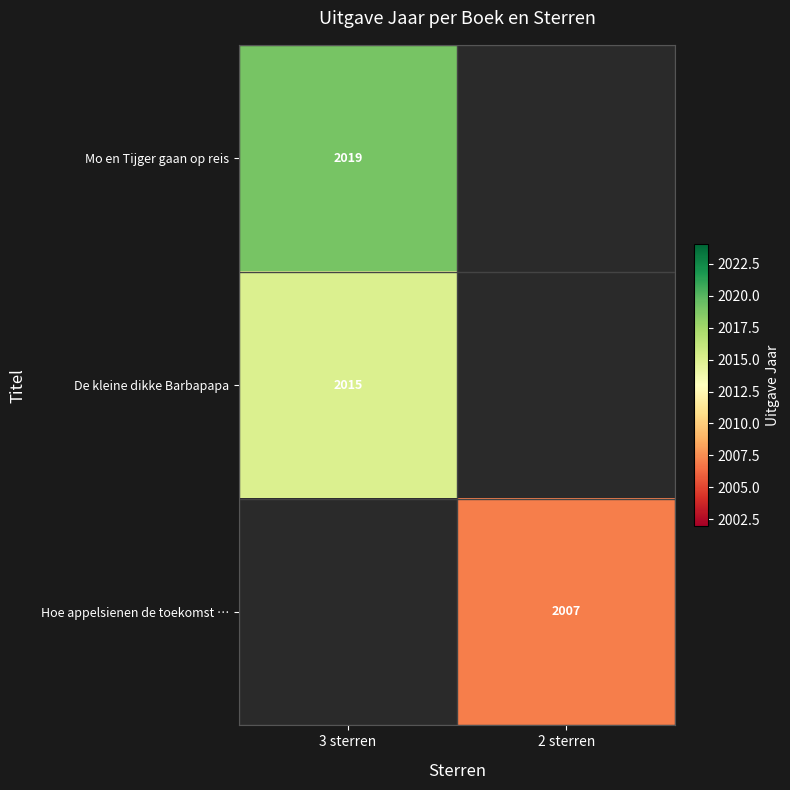

What is the greatest value displayed?

2019.0